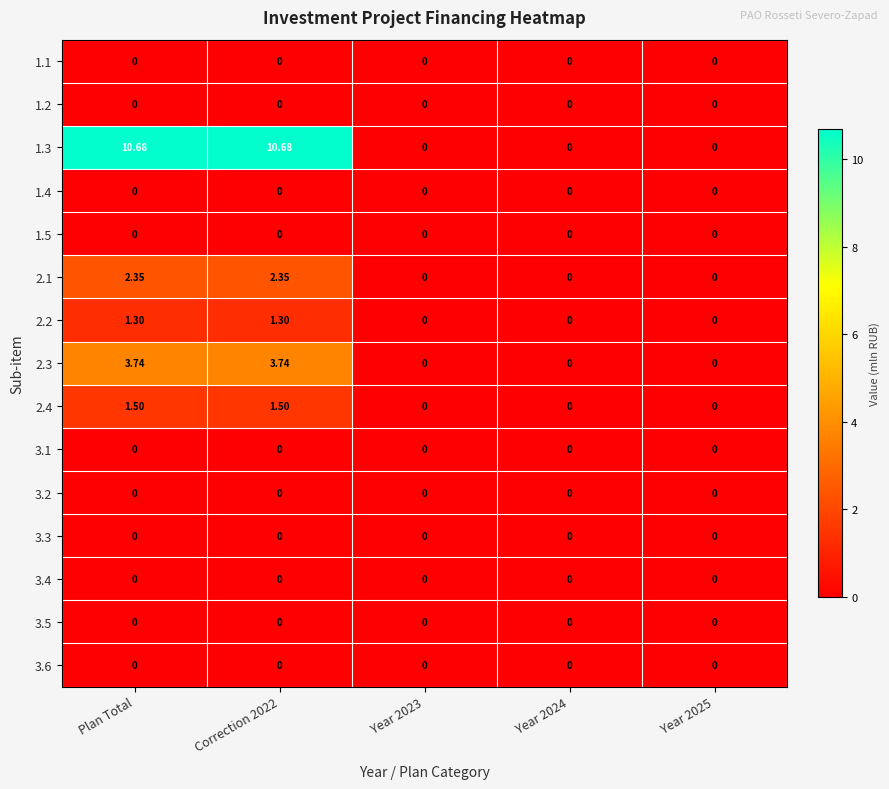

Is the value of 2.2 at Correction 2022 greater than the value of 3.5 at Plan Total?

Yes